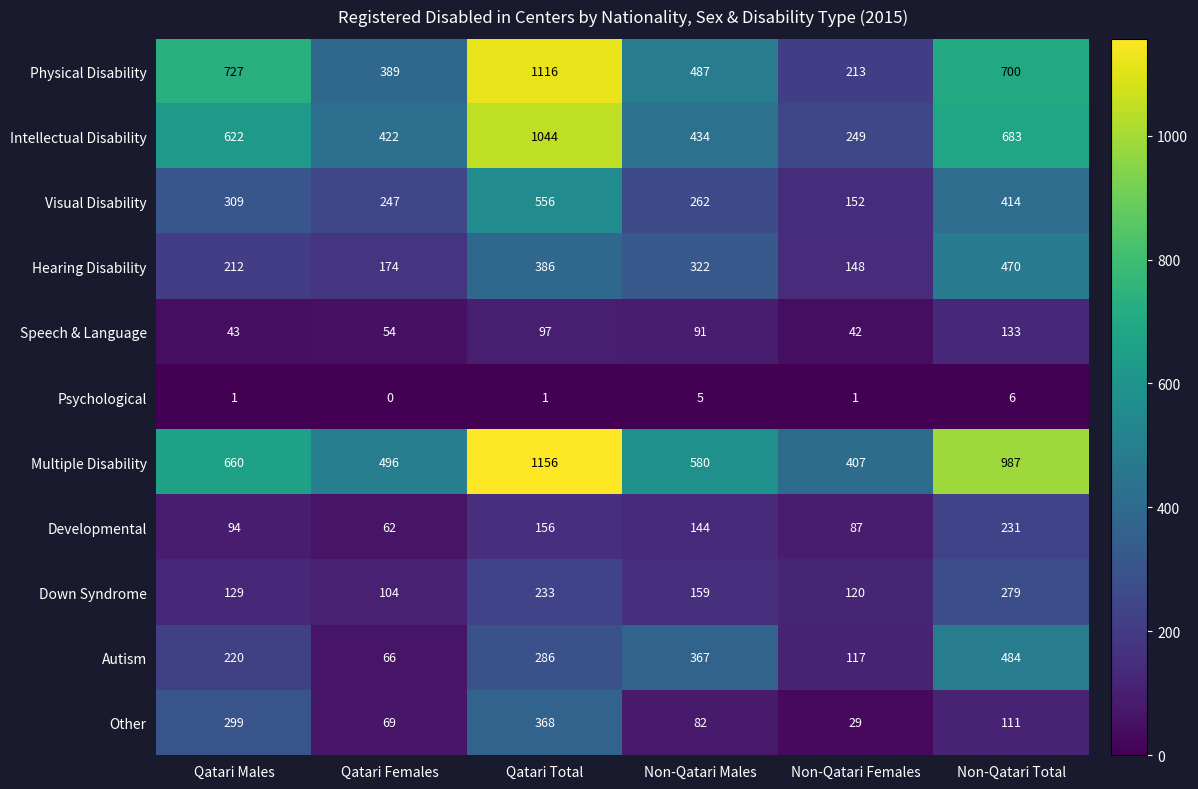

Is the value of Intellectual Disability at Qatari Total greater than the value of Hearing Disability at Non-Qatari Females?

Yes